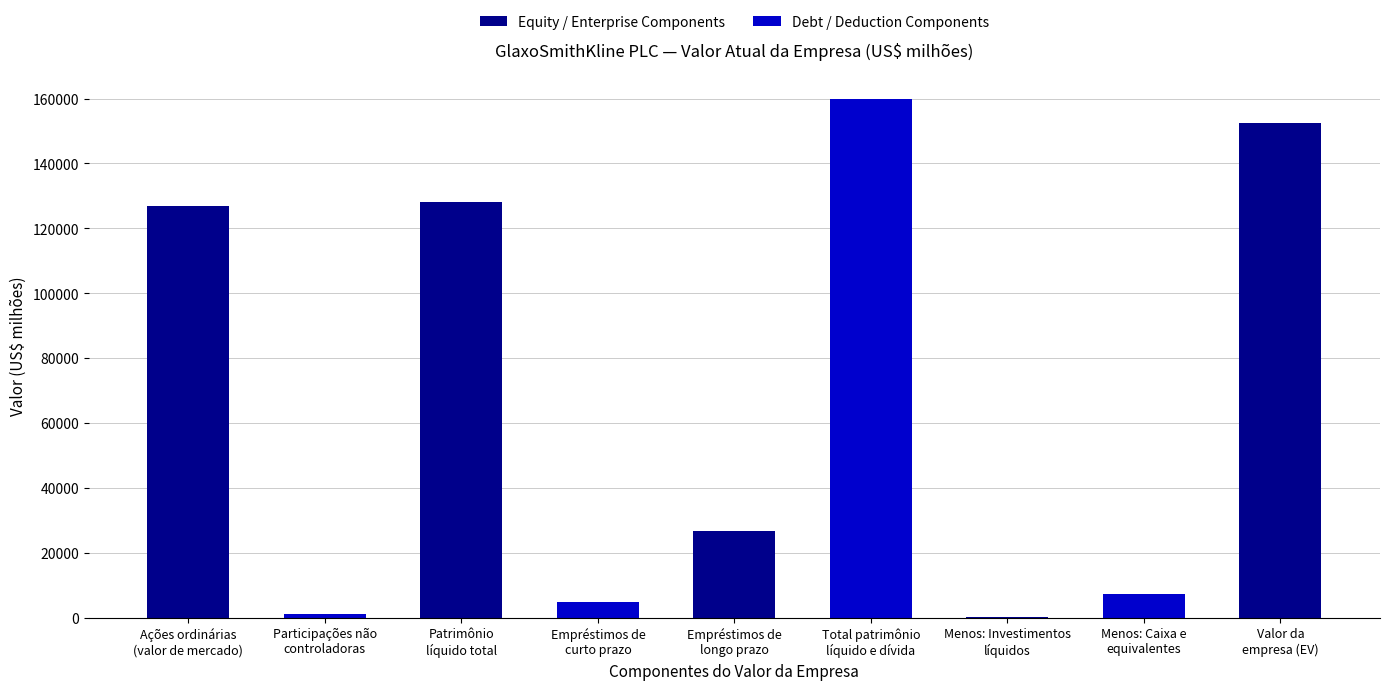

Read the value at Total patrimônio
líquido e dívida.

159835